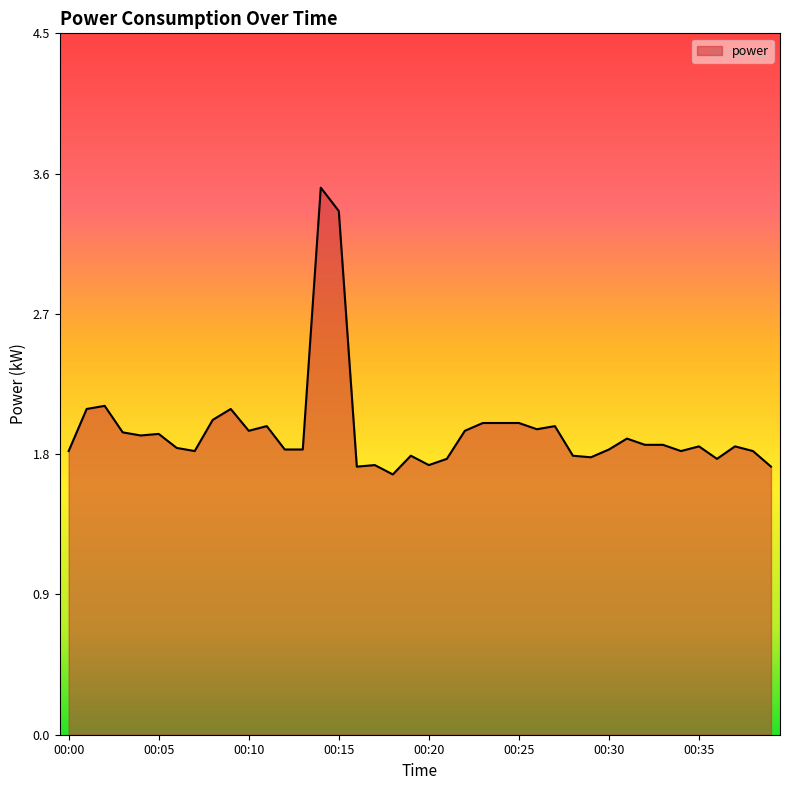

What is the greatest value displayed?

3.5